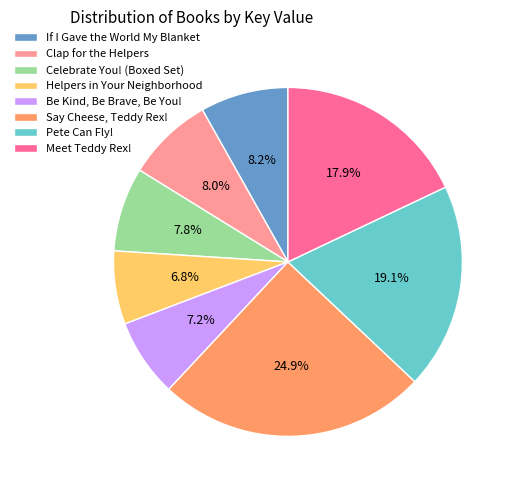

What percentage do If I Gave the World My Blanket and Helpers in Your Neighborhood together represent?

15.0%